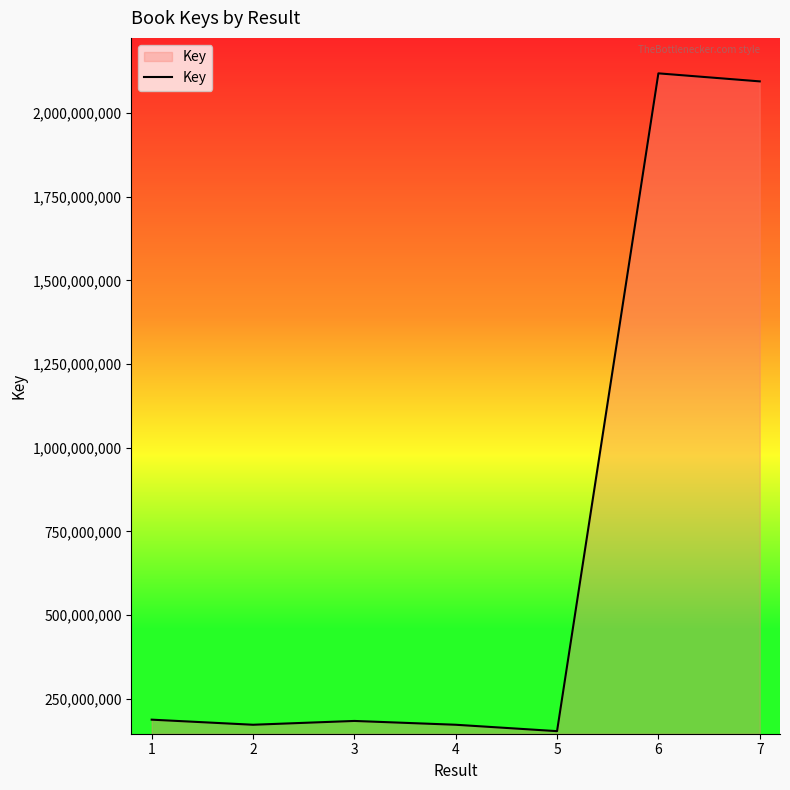

What is the change in value from 2 to 7?

+1921348392